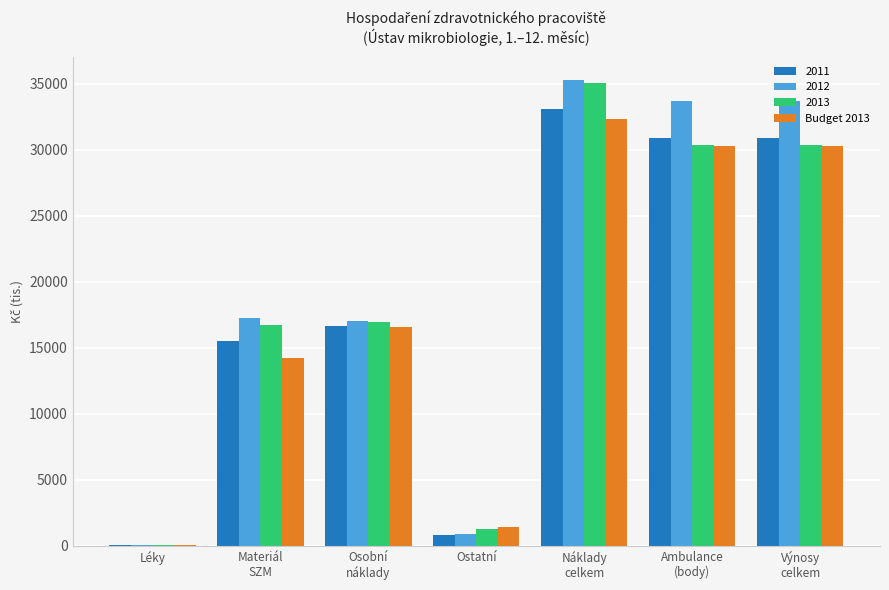

What is the maximum value for 2013?

35057.9